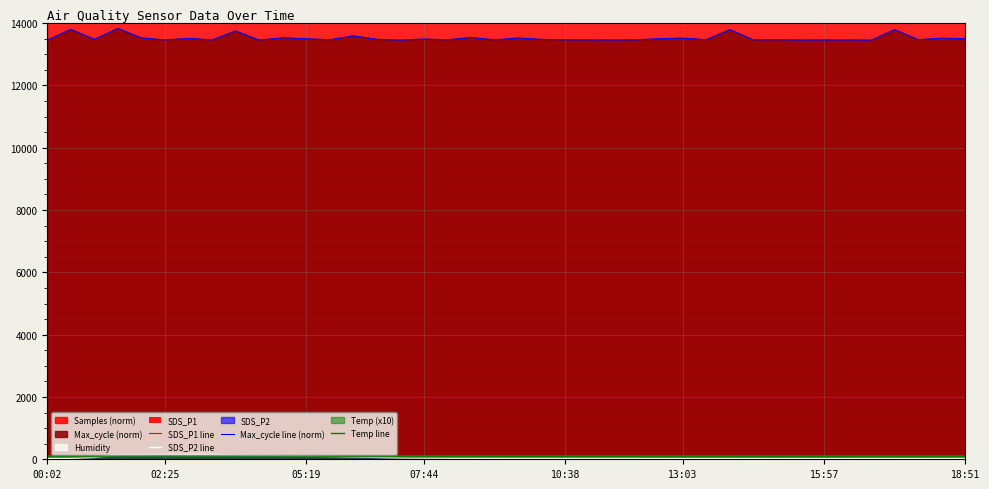

How many data points in Max_cycle line (norm) are less than 13479?

20